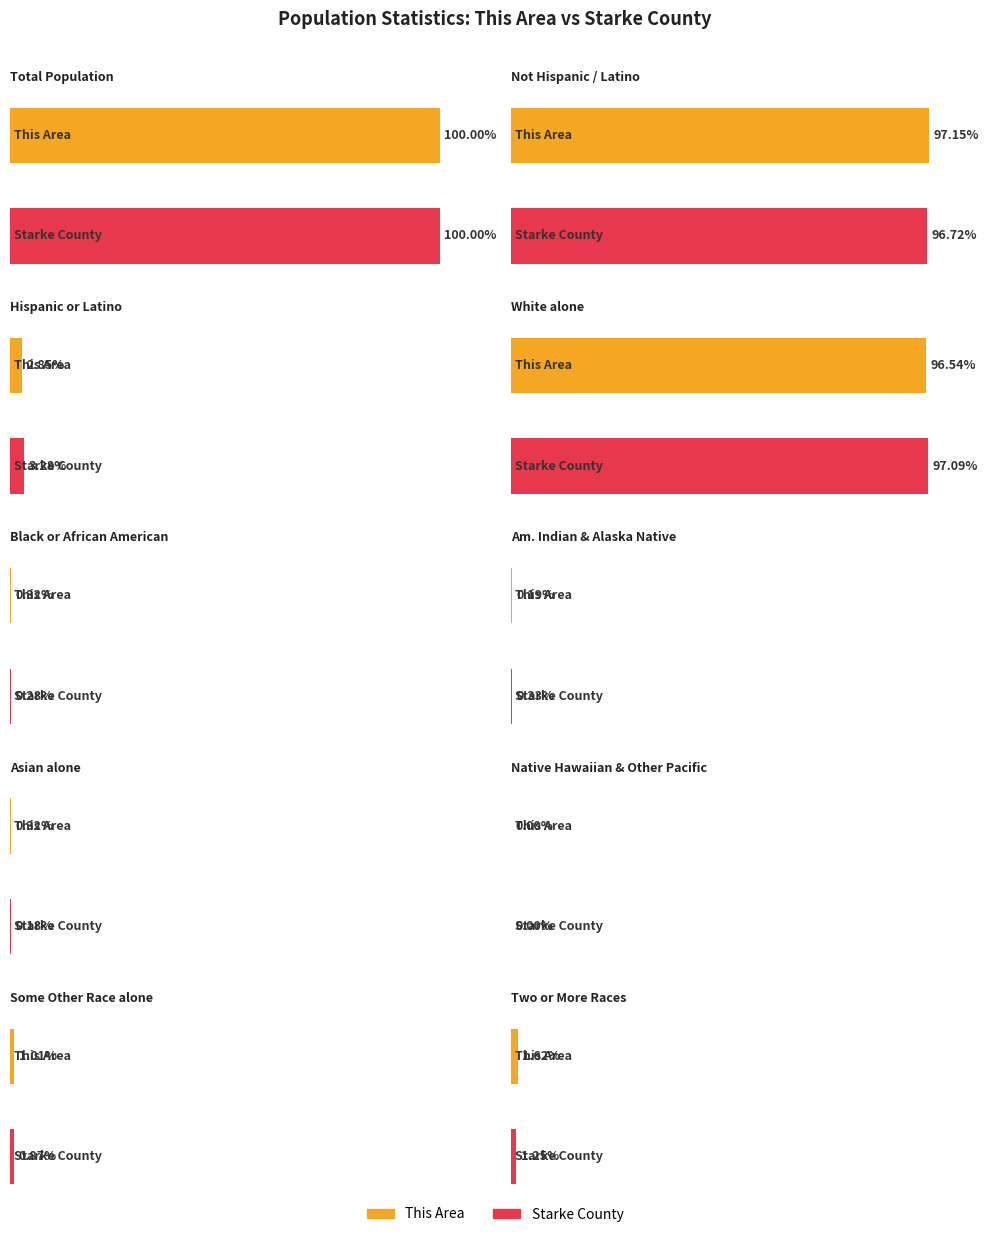

Which category has the highest value in the This Area series?

Total Population